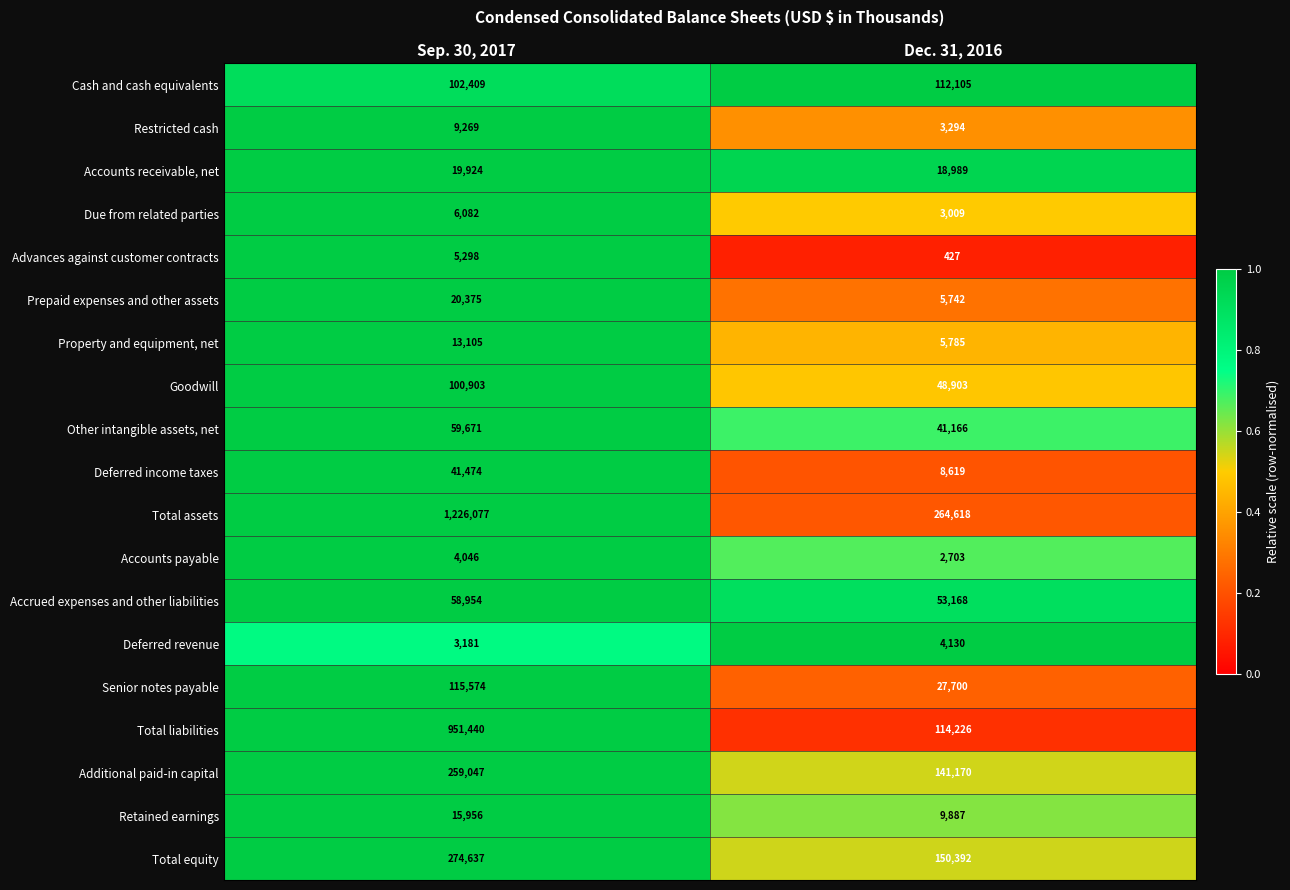

What is the smallest value displayed?

427